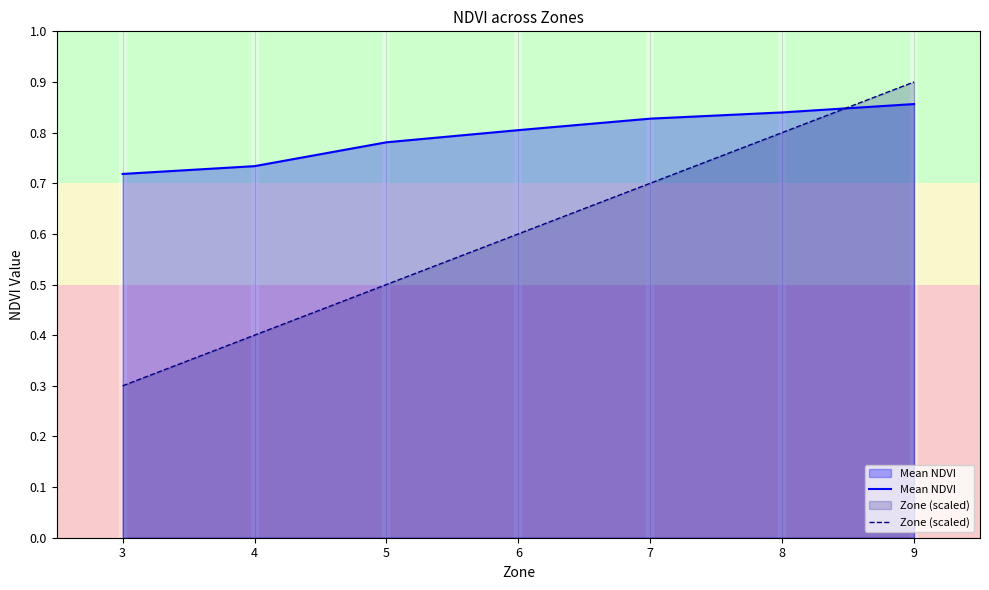

What is the total value across all series at 7?

1.5